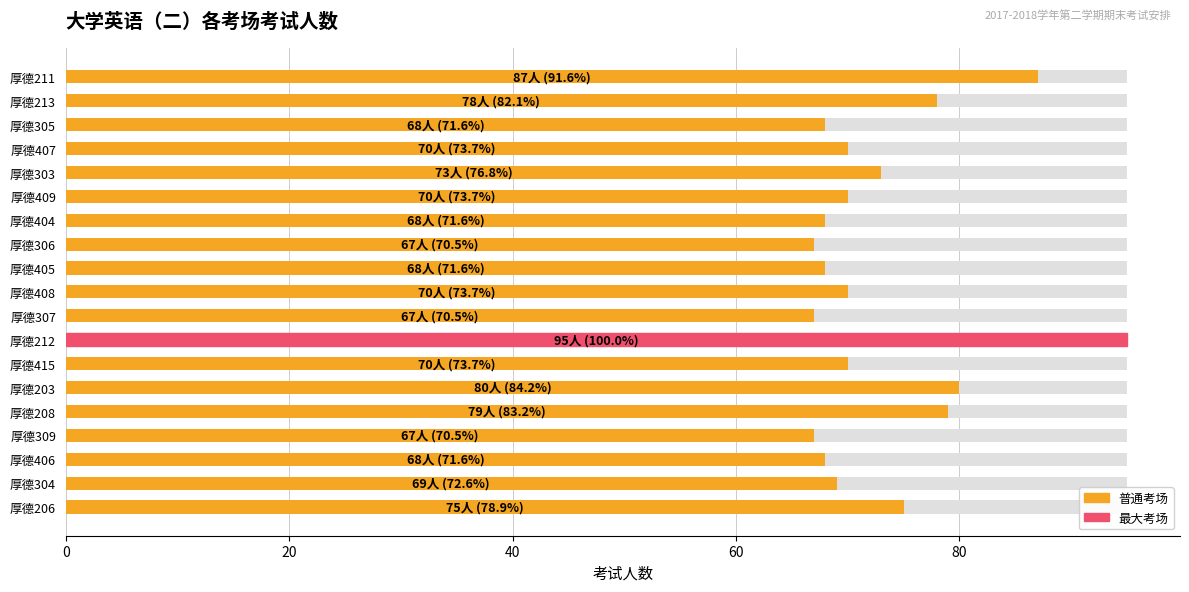

What is the maximum value shown in the chart?

95